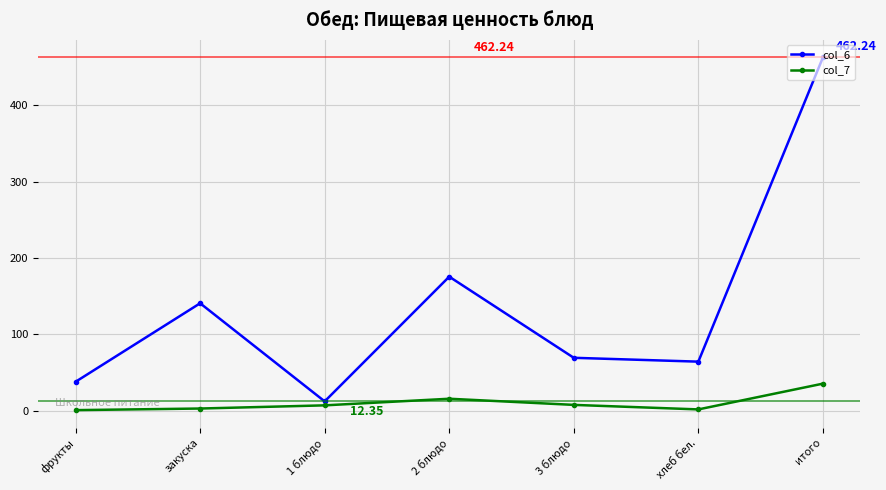

At which category is the sum across all series the highest?

итого